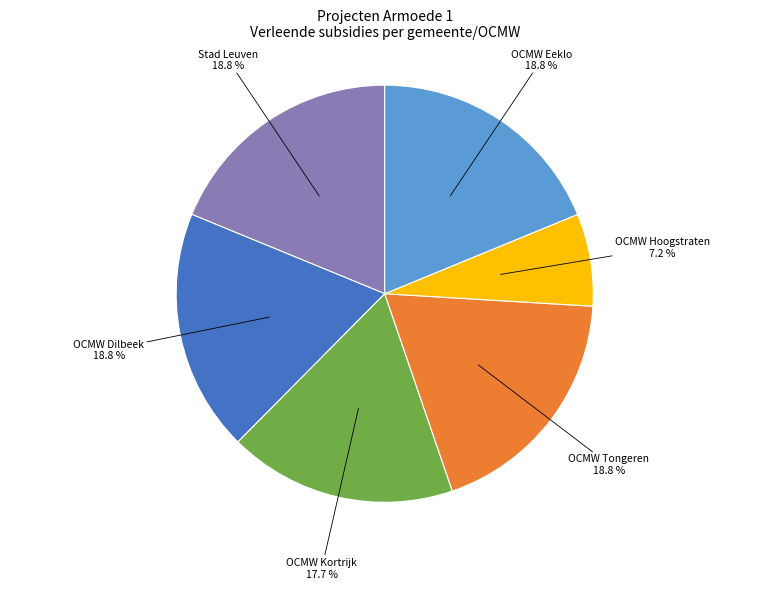

Is there a majority slice in this chart?

No